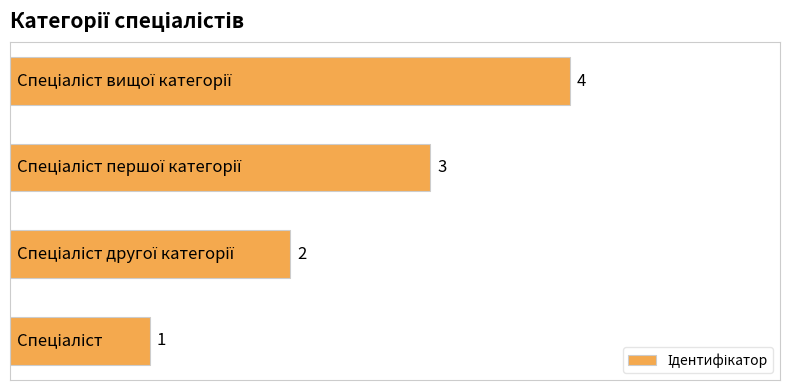

What is the minimum value shown in the chart?

1